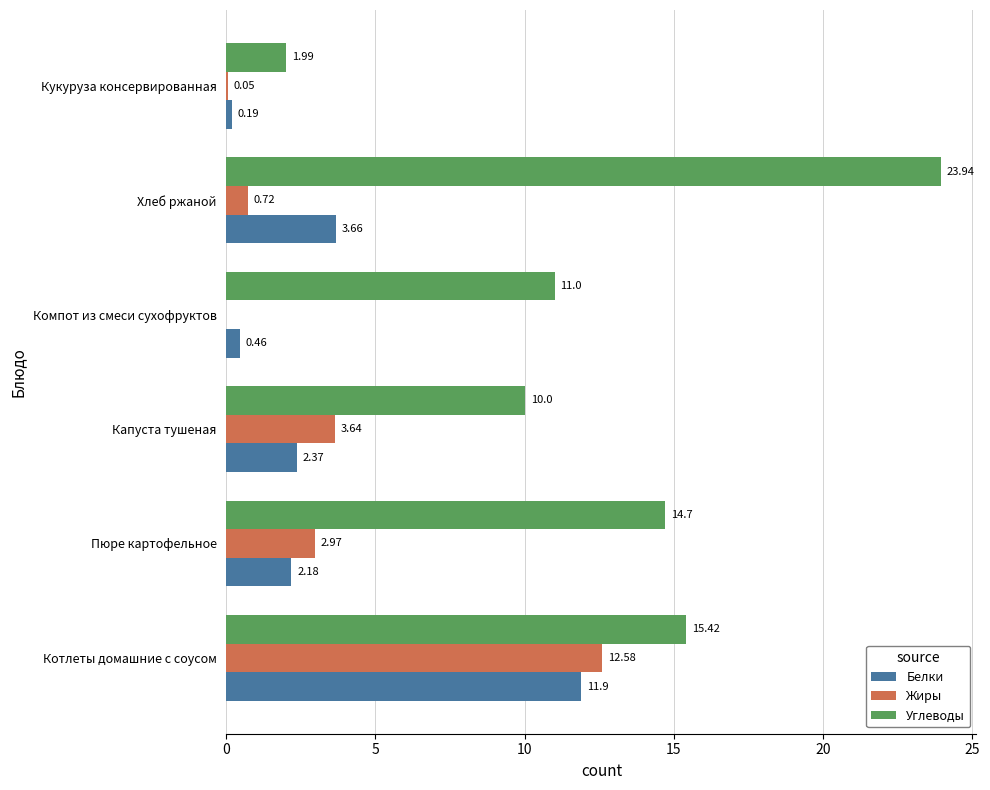

Which category has the highest value in the Углеводы series?

Хлеб ржаной